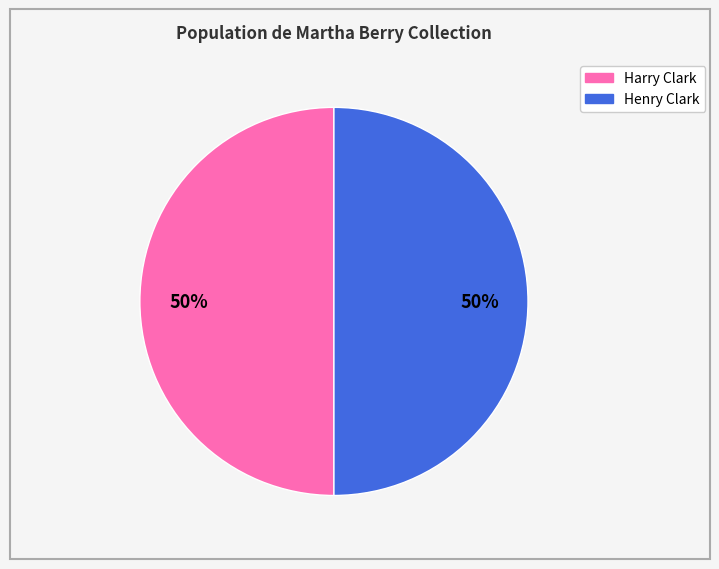

To the nearest percent, what is the average slice percentage?

50%